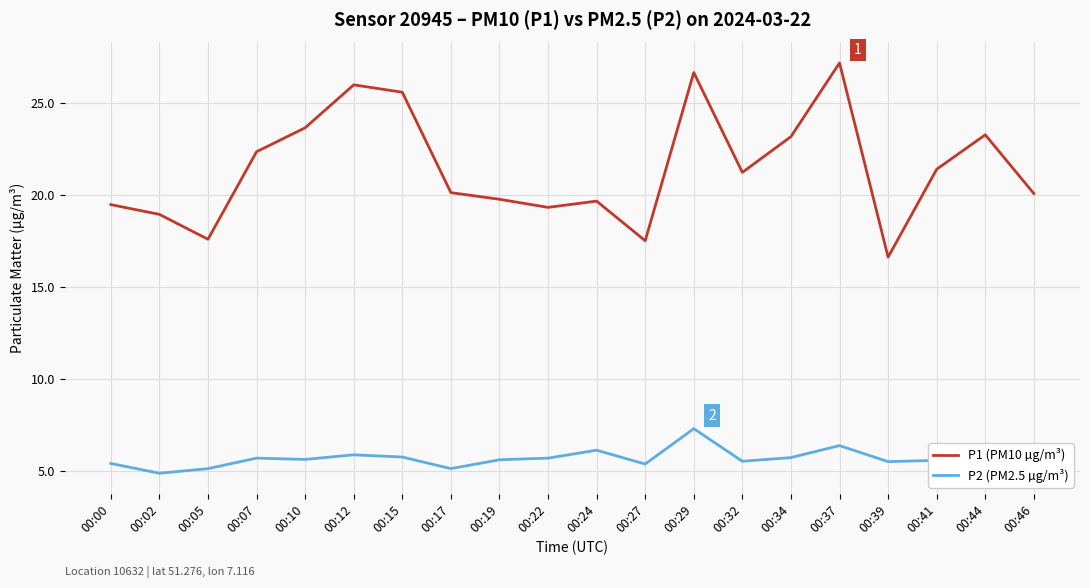

What is the smallest value displayed?

4.9